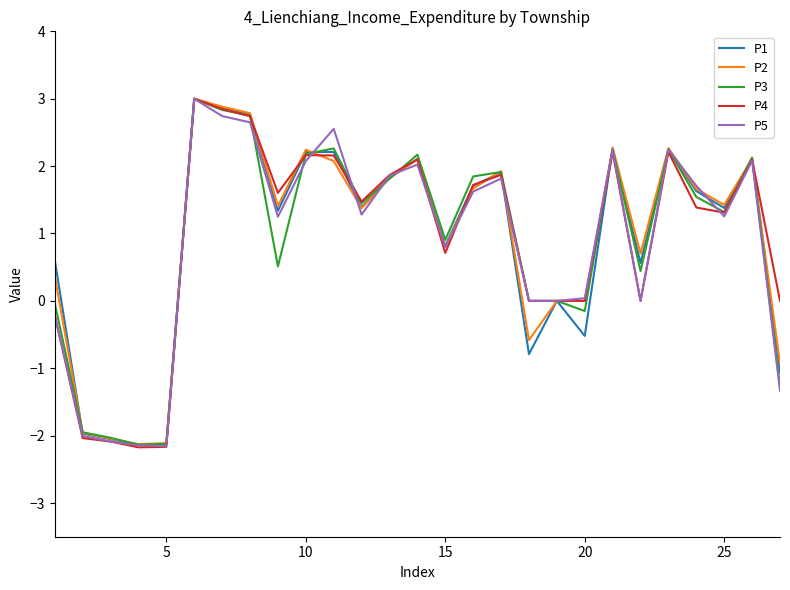

Which series has the largest range (max minus min)?

P4